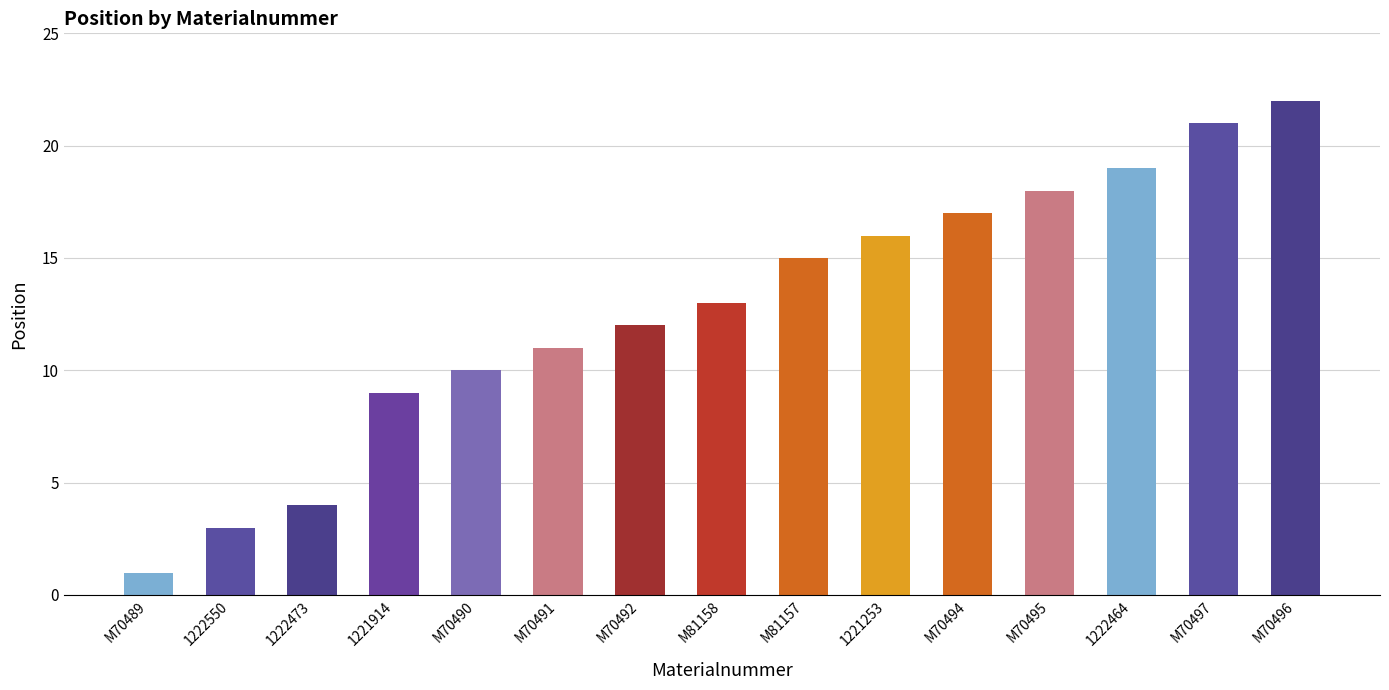

The chart shows a value of 17 at M70491. True or false?

False